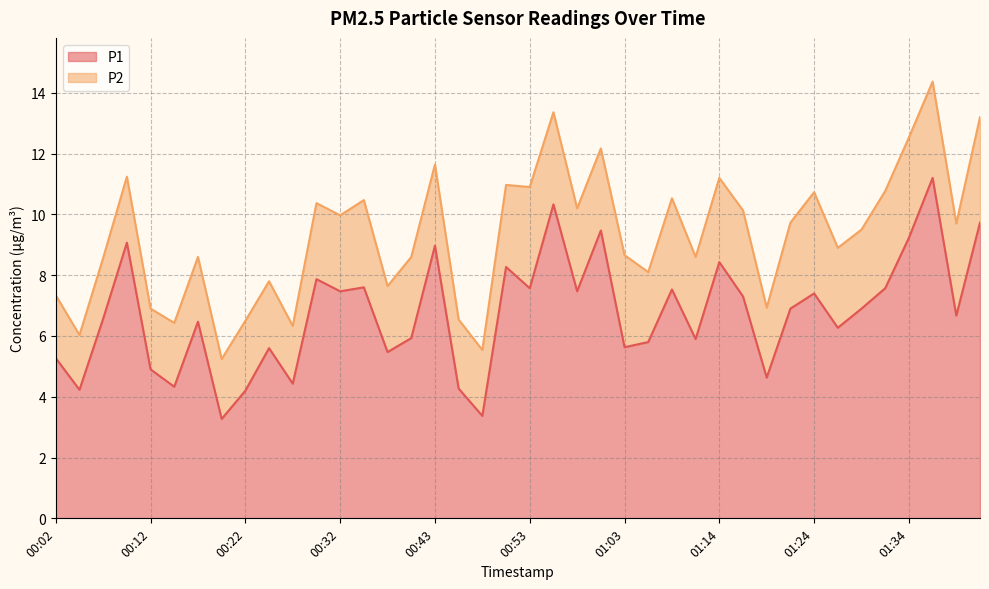

What is the lowest value of the P1 series?

3.3